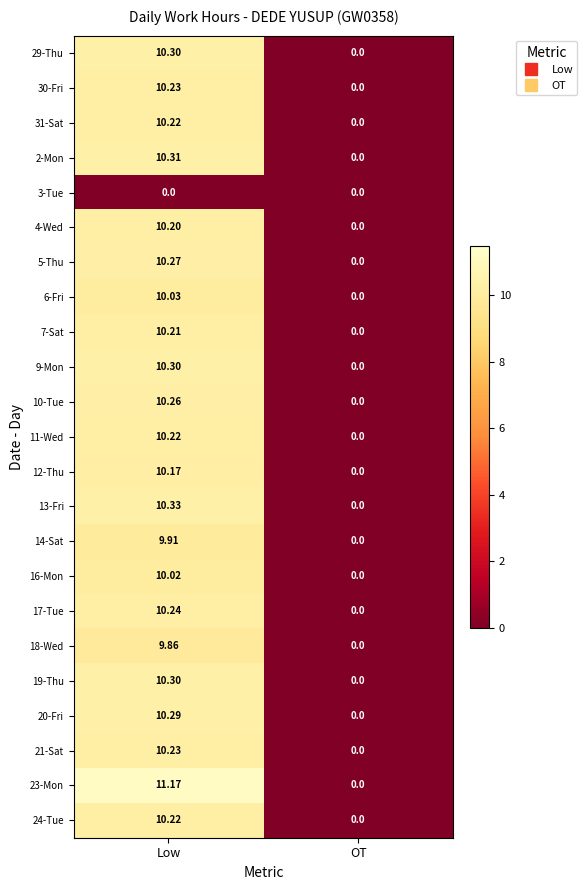

At which category is the sum across all series the highest?

Low